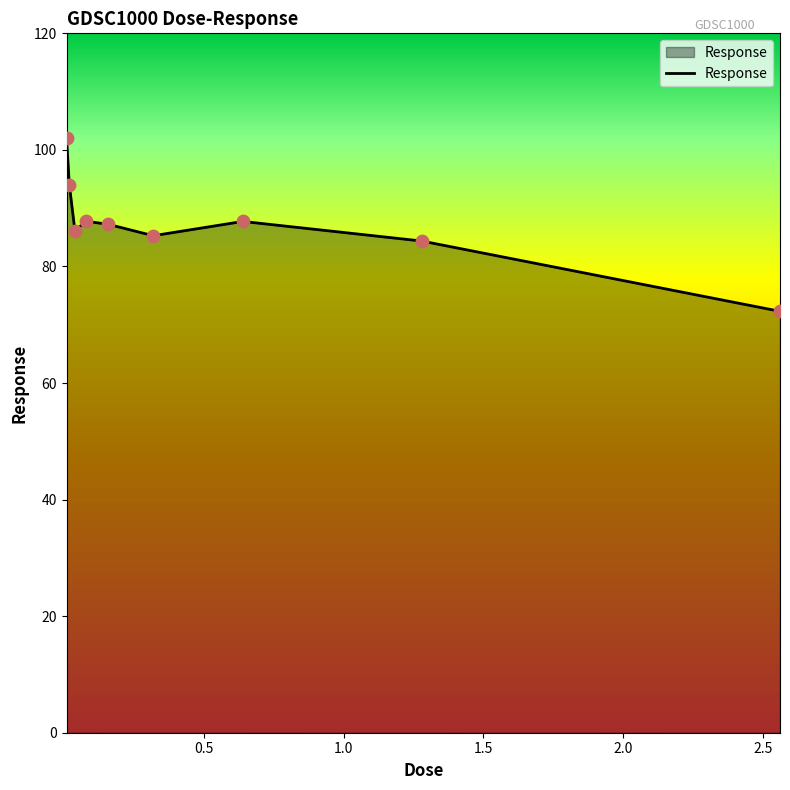

What is the minimum value shown in the chart?

72.3